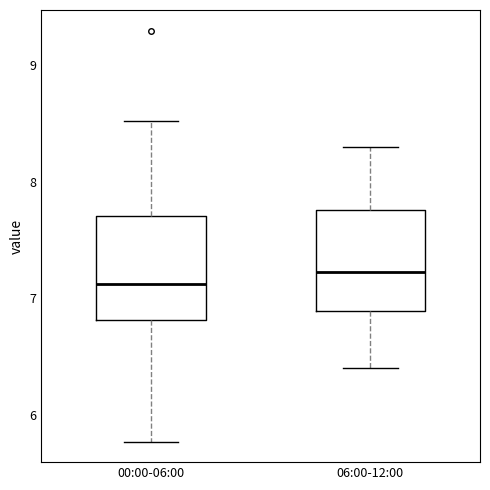

Where is the lower edge of the box for 00:00-06:00 on the y-axis? The values are not printed on the chart, so give them approximately, as read against the axis.

6.8